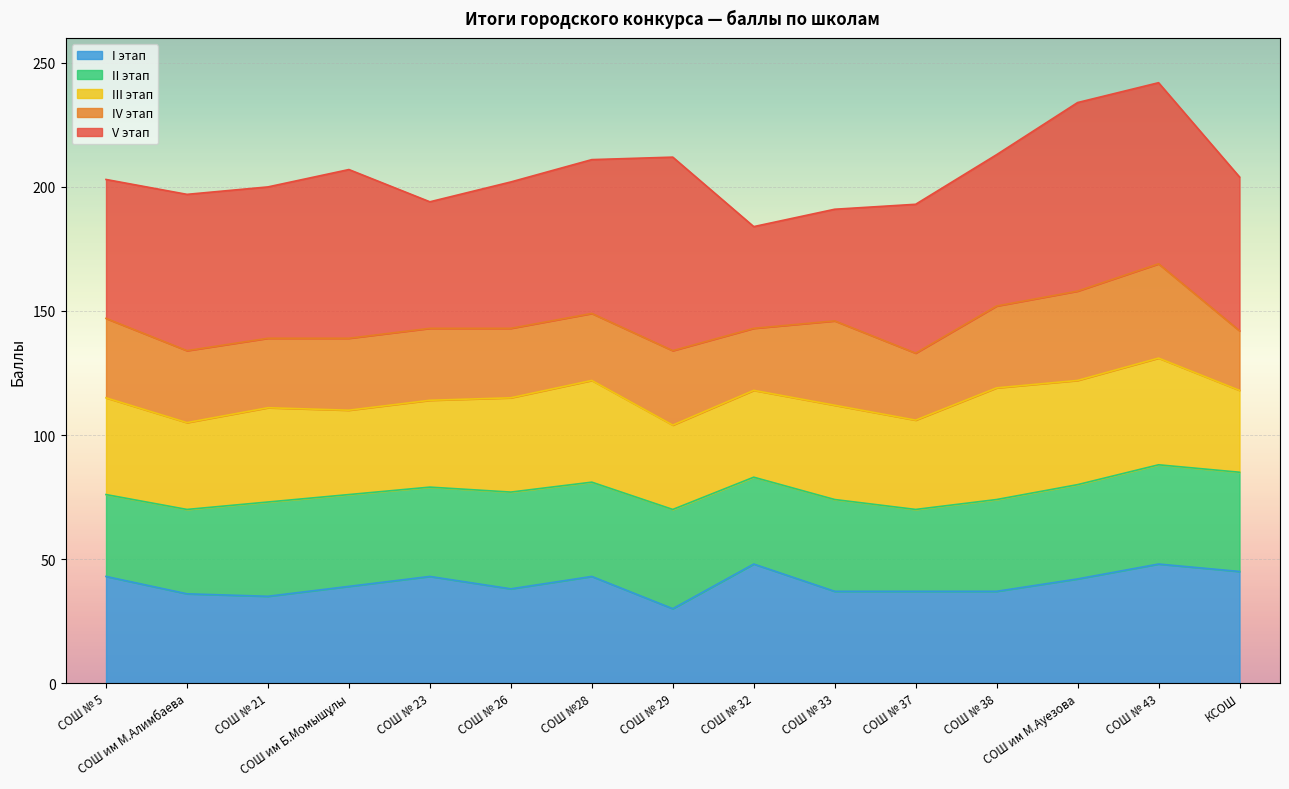

What position from the left is СОШ им Б.Момышұлы?

4